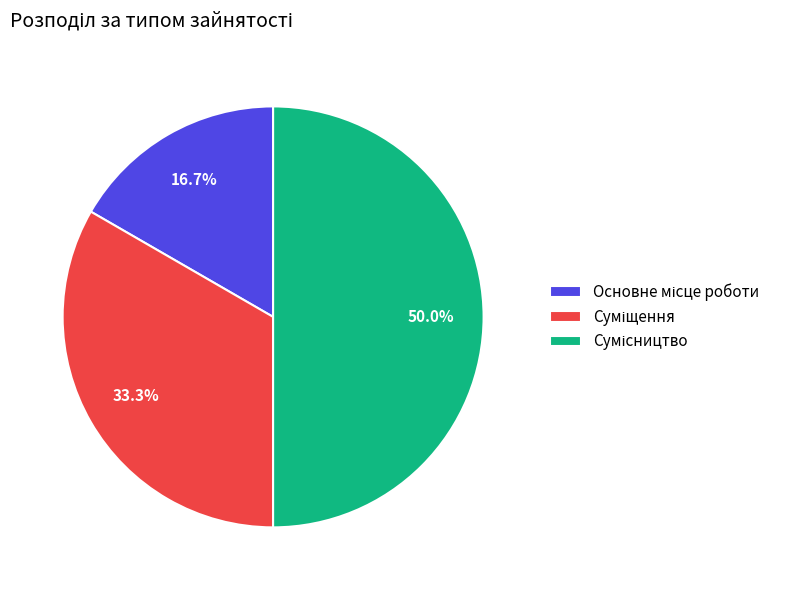

How many slices are in this pie chart?

3